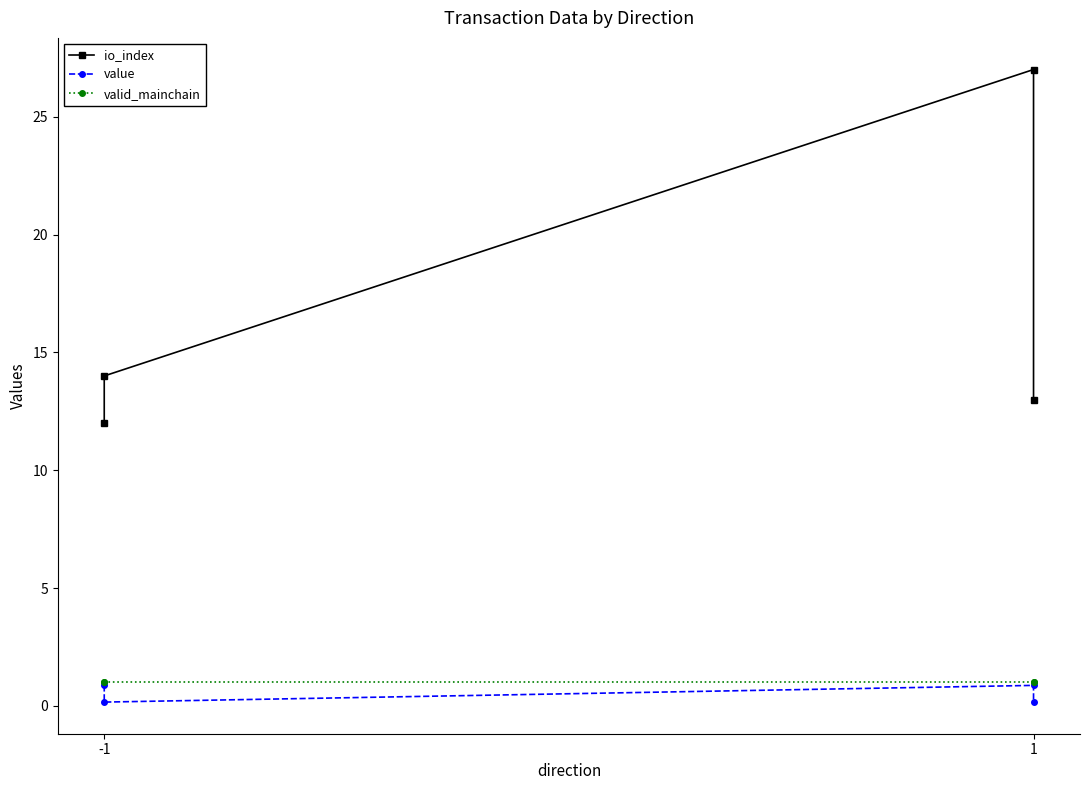

Which series has the largest range (max minus min)?

io_index